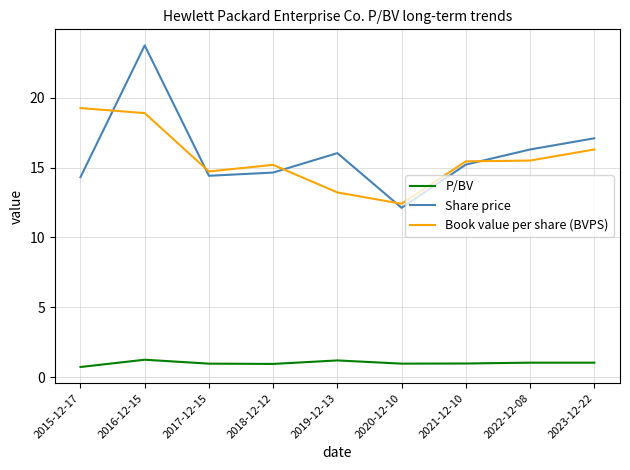

At which category is the sum across all series the highest?

2016-12-15